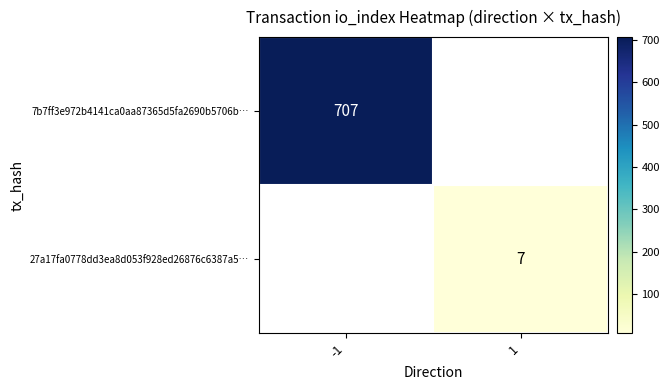

The 27a17fa0778dd3ea8d053f928ed26876c6387a5… series shows 7 at 1. True or false?

True